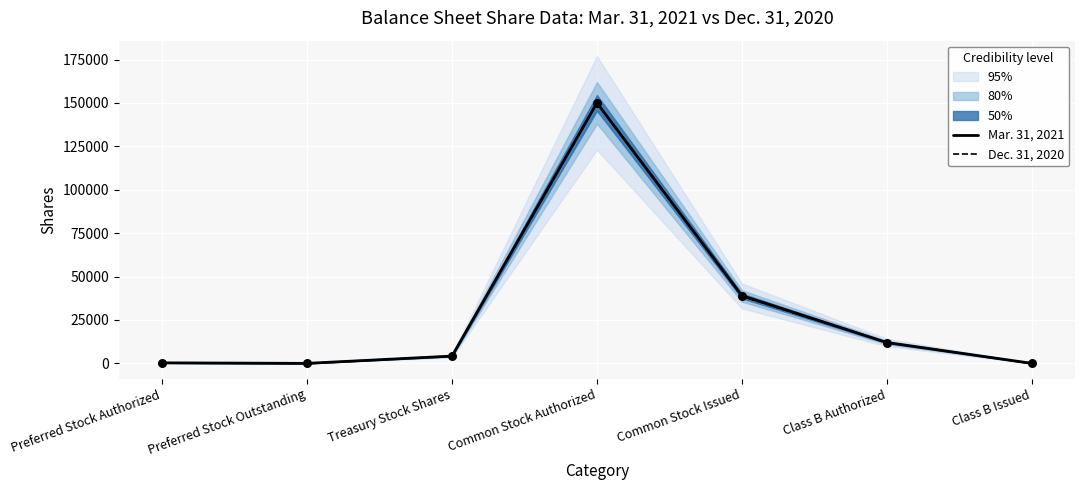

At how many categories does at least one series exceed 46442?

1